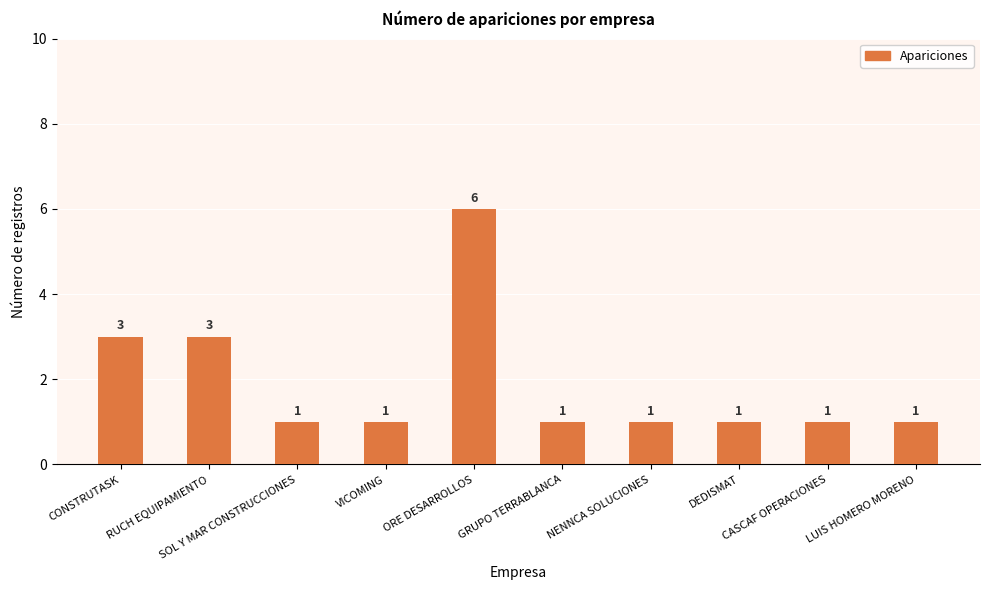

What is the greatest value displayed?

6